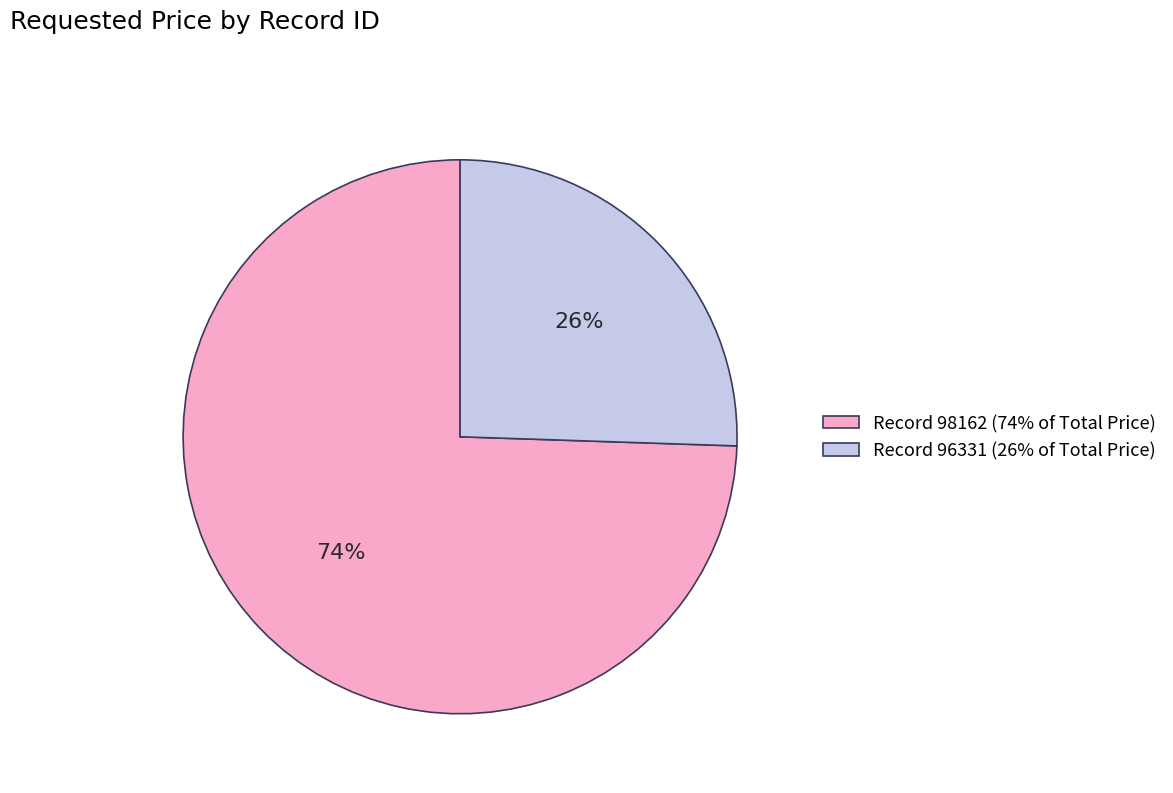

Which has a higher value, Record 98162 (74% of Total Price) or Record 96331 (26% of Total Price)?

Record 98162 (74% of Total Price)